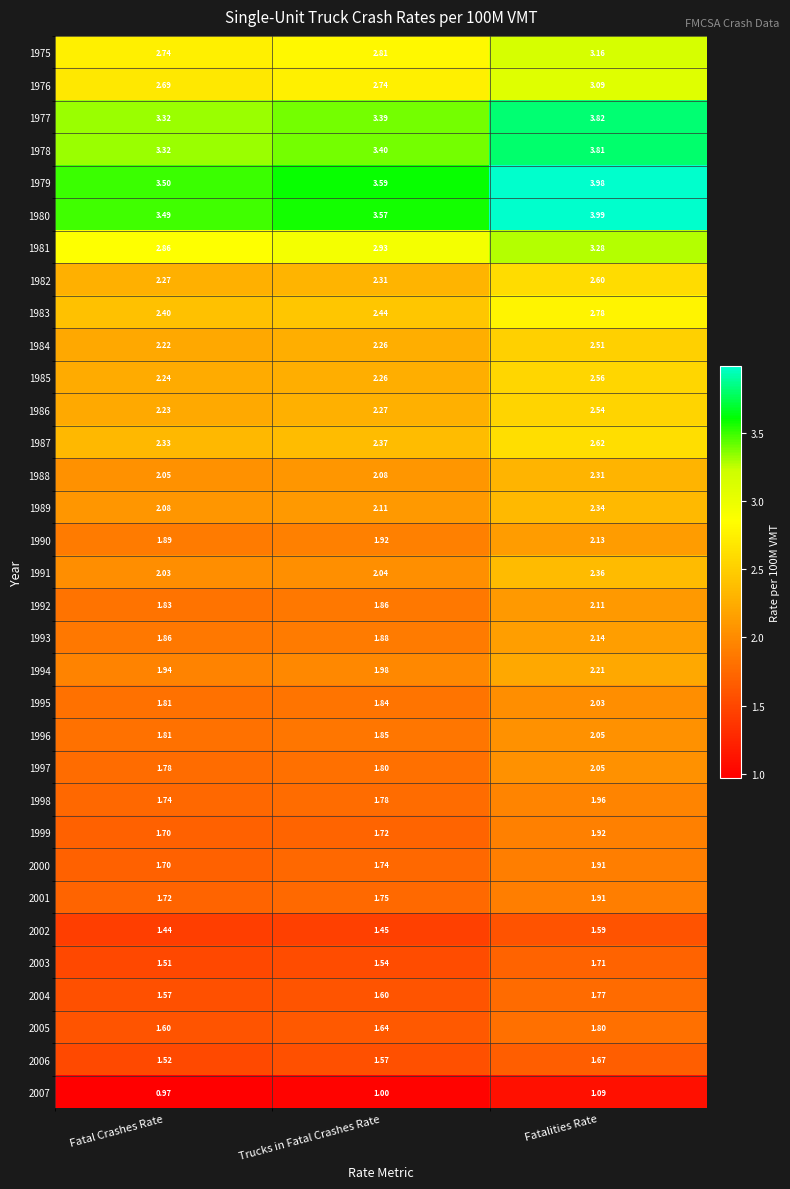

How many series are shown in this chart?

33